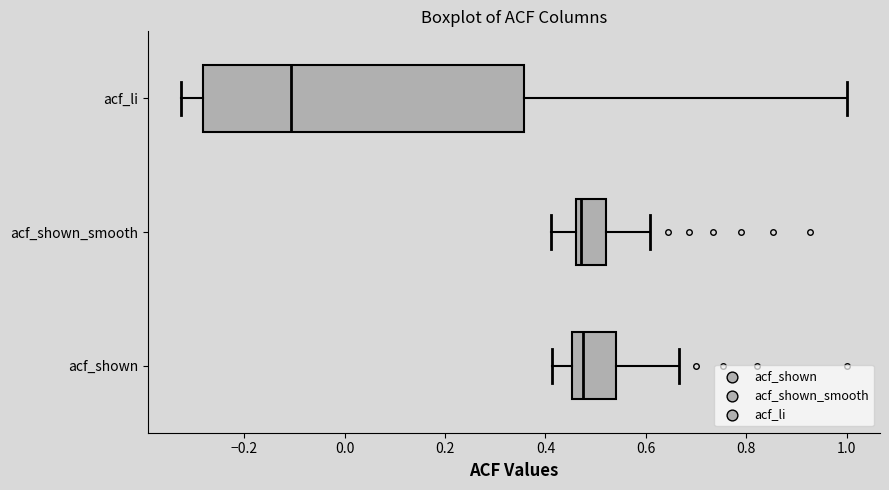

Comparing the boxes themselves (not the whiskers), which one is the widest?

acf_li